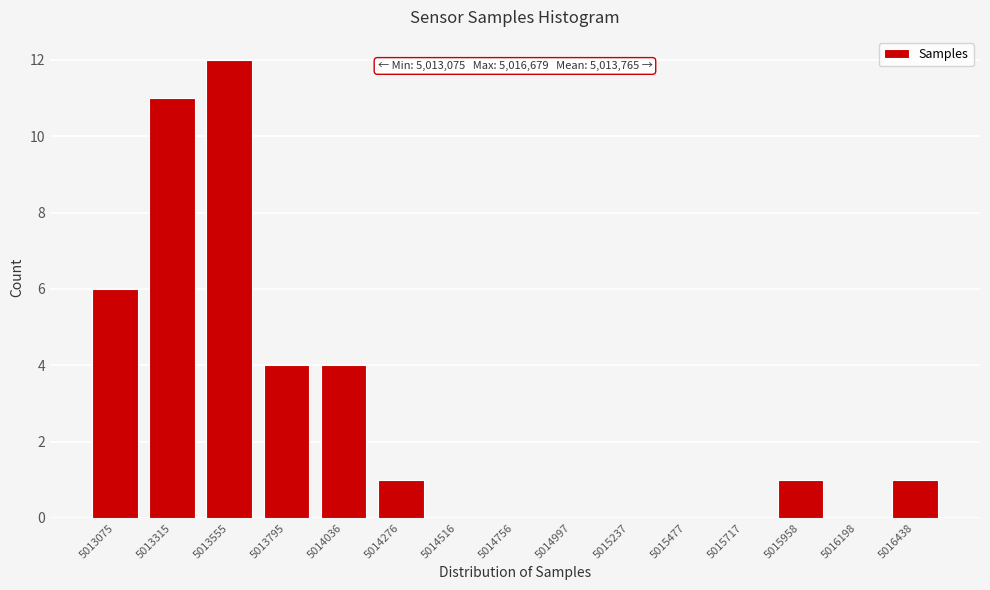

Reading left to right, extract all data points from this chart.

5013075=6	5013315=11	5013555=12	5013795=4	5014036=4	5014276=1	5014516=0	5014756=0	5014997=0	5015237=0	5015477=0	5015717=0	5015958=1	5016198=0	5016438=1